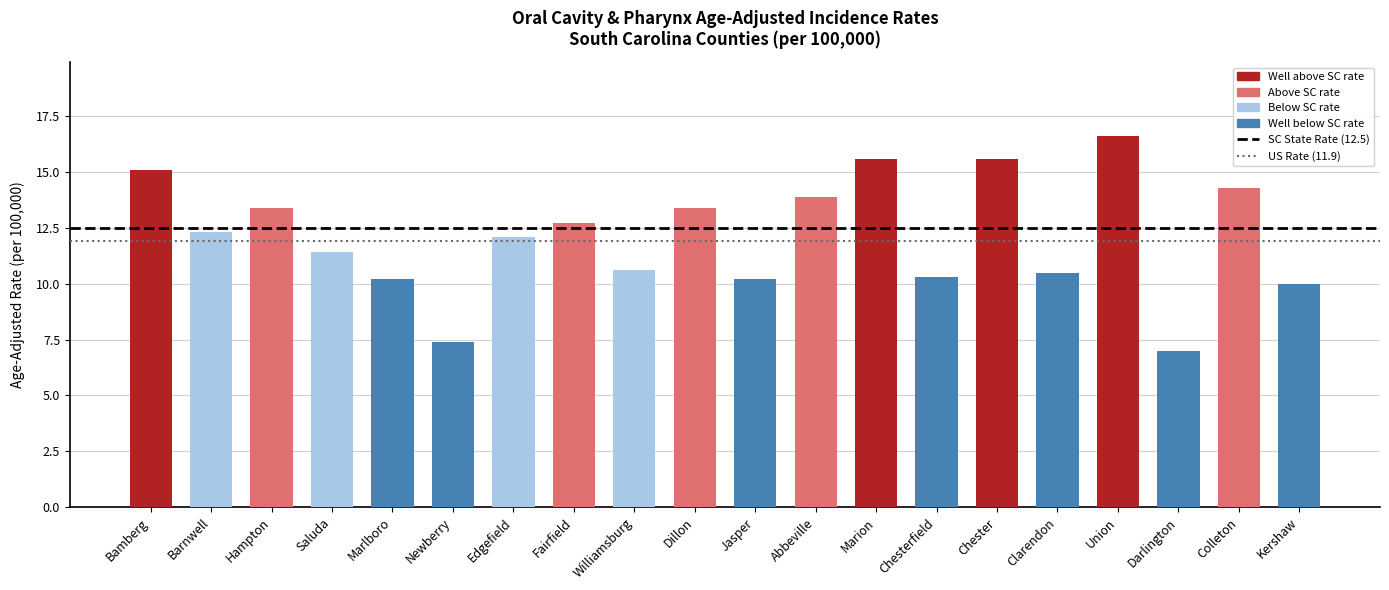

What is the label of the 8th bar from the right?

Marion